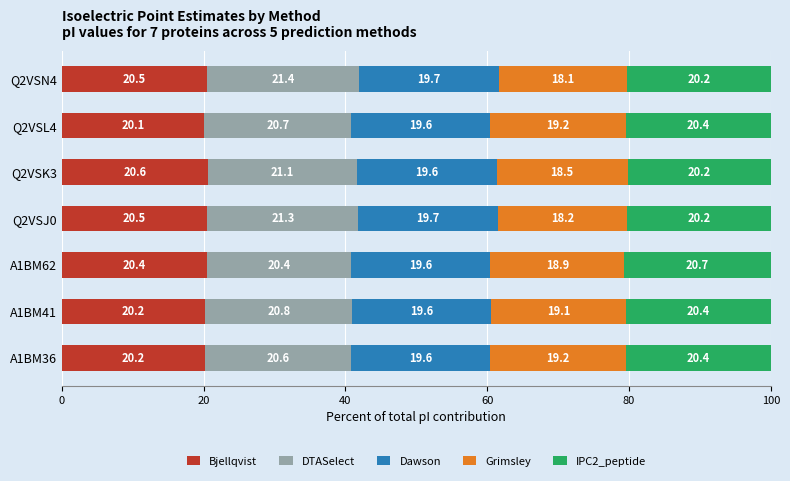

What is the difference between the maximum and second lowest values in the Bjellqvist series?

0.4